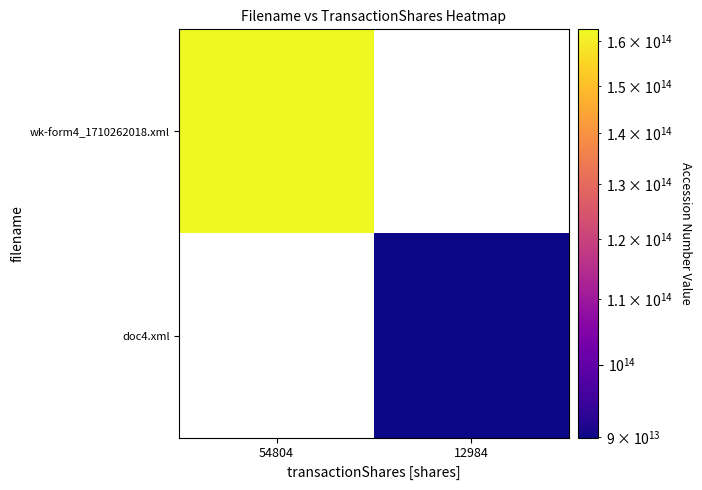

Rank the series by their average value, from highest to lowest.

wk-form4_1710262018.xml, doc4.xml